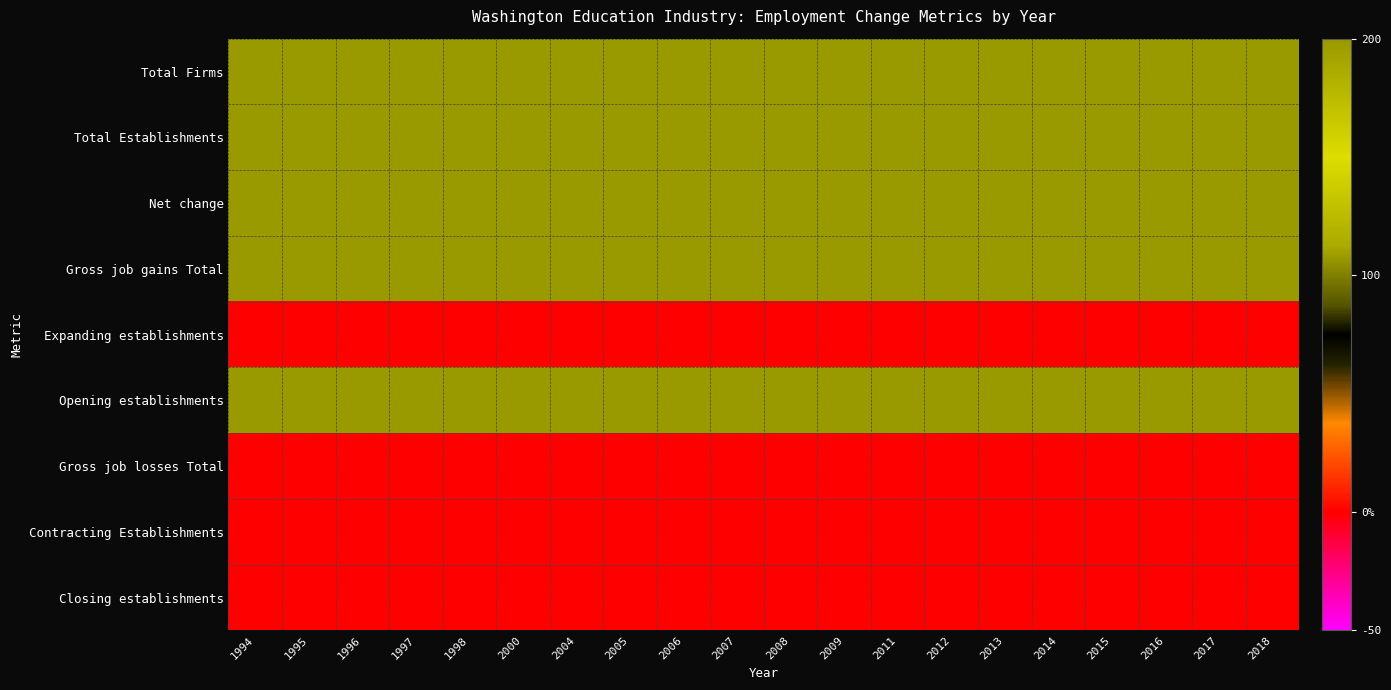

Reading left to right, what are all the values shown in this chart?

Total Firms: 1994=200	1995=200	1996=200	1997=200	1998=200	2000=200	2004=200	2005=200	2006=200	2007=200	2008=200	2009=200	2011=200	2012=200	2013=200	2014=200	2015=200	2016=200	2017=200	2018=200
Total Establishments: 1994=200	1995=200	1996=200	1997=200	1998=200	2000=200	2004=200	2005=200	2006=200	2007=200	2008=200	2009=200	2011=200	2012=200	2013=200	2014=200	2015=200	2016=200	2017=200	2018=200
Net change: 1994=200	1995=200	1996=200	1997=200	1998=200	2000=200	2004=200	2005=200	2006=200	2007=200	2008=200	2009=200	2011=200	2012=200	2013=200	2014=200	2015=200	2016=200	2017=200	2018=200
Gross job gains Total: 1994=200	1995=200	1996=200	1997=200	1998=200	2000=200	2004=200	2005=200	2006=200	2007=200	2008=200	2009=200	2011=200	2012=200	2013=200	2014=200	2015=200	2016=200	2017=200	2018=200
Expanding establishments: 1994=0	1995=0	1996=0	1997=0	1998=0	2000=0	2004=0	2005=0	2006=0	2007=0	2008=0	2009=0	2011=0	2012=0	2013=0	2014=0	2015=0	2016=0	2017=0	2018=0
Opening establishments: 1994=200	1995=200	1996=200	1997=200	1998=200	2000=200	2004=200	2005=200	2006=200	2007=200	2008=200	2009=200	2011=200	2012=200	2013=200	2014=200	2015=200	2016=200	2017=200	2018=200
Gross job losses Total: 1994=0	1995=0	1996=0	1997=0	1998=0	2000=0	2004=0	2005=0	2006=0	2007=0	2008=0	2009=0	2011=0	2012=0	2013=0	2014=0	2015=0	2016=0	2017=0	2018=0
Contracting Establishments: 1994=0	1995=0	1996=0	1997=0	1998=0	2000=0	2004=0	2005=0	2006=0	2007=0	2008=0	2009=0	2011=0	2012=0	2013=0	2014=0	2015=0	2016=0	2017=0	2018=0
Closing establishments: 1994=0	1995=0	1996=0	1997=0	1998=0	2000=0	2004=0	2005=0	2006=0	2007=0	2008=0	2009=0	2011=0	2012=0	2013=0	2014=0	2015=0	2016=0	2017=0	2018=0